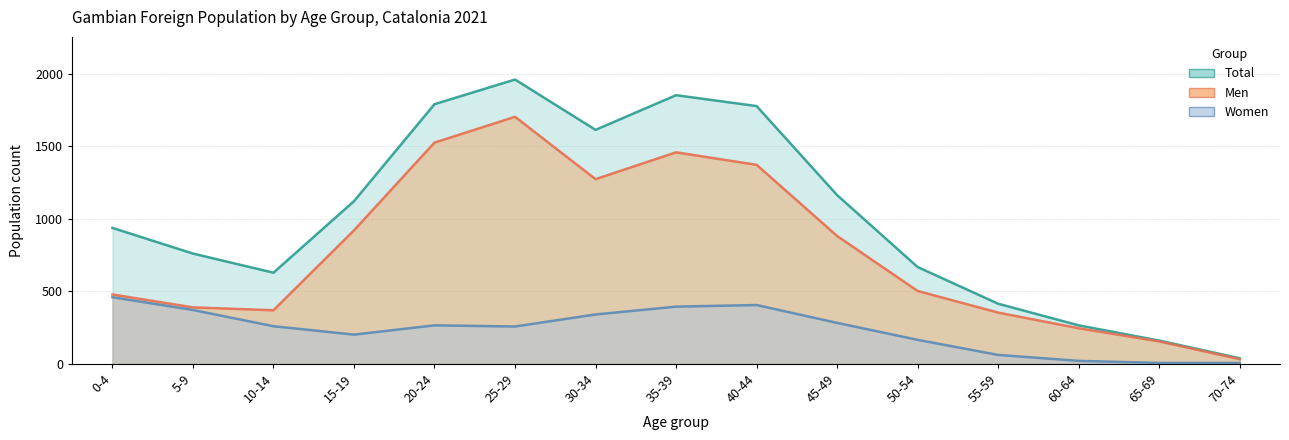

Between 50-54 and 60-64, which series saw the biggest shift?

Total